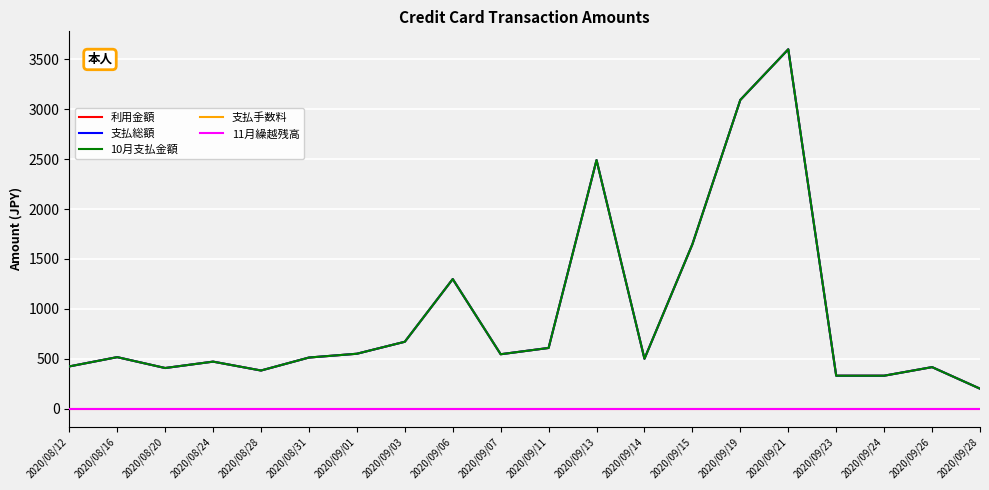

At how many categories does at least one series exceed 314?

19